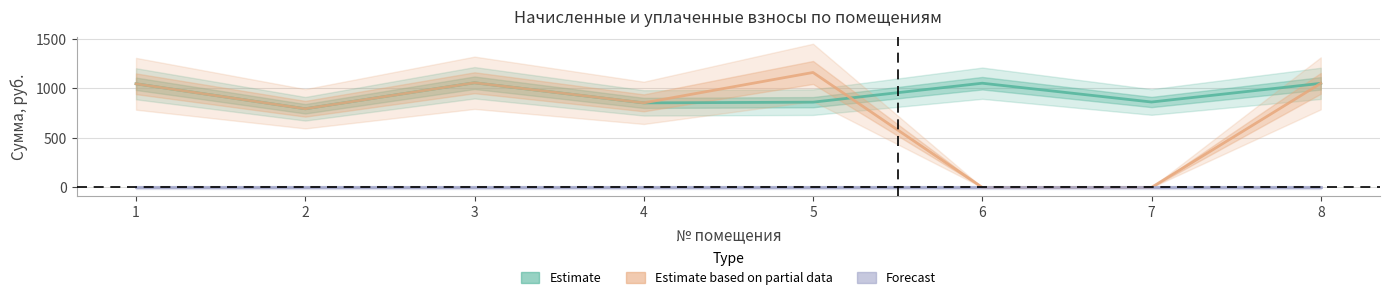

Does the chart have visible grid lines?

Yes